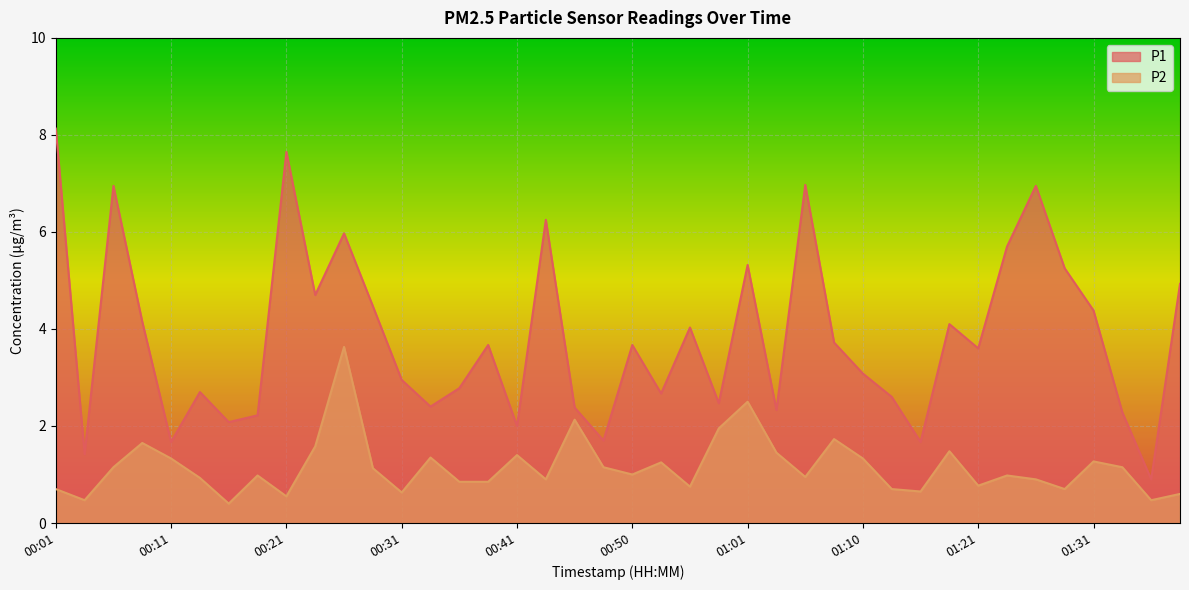

What position from the right is 01:13?

11